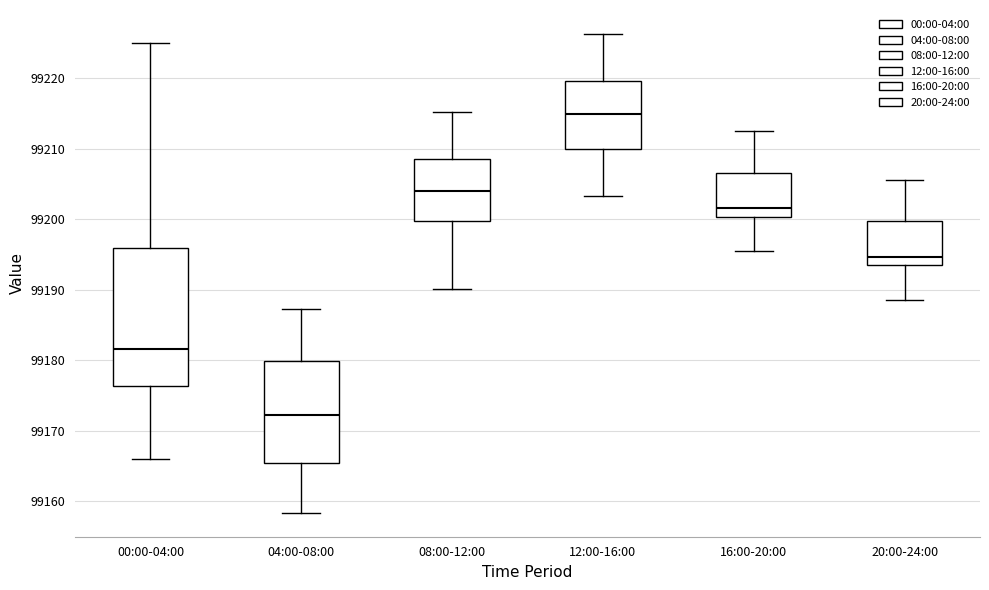

Reading left to right, read every box against the y-axis: the position of its median line, the range the box covers, and the ends of its whiskers. The values are not printed on the chart, so give them approximately, as read against the axis.

00:00-04:00: median 99182, box 99176 to 99196, whiskers 99166 to 99225
04:00-08:00: median 99172, box 99165 to 99180, whiskers 99158 to 99187
08:00-12:00: median 99204, box 99200 to 99209, whiskers 99190 to 99215
12:00-16:00: median 99215, box 99210 to 99220, whiskers 99203 to 99226
16:00-20:00: median 99202, box 99200 to 99207, whiskers 99196 to 99213
20:00-24:00: median 99195, box 99193 to 99200, whiskers 99189 to 99206